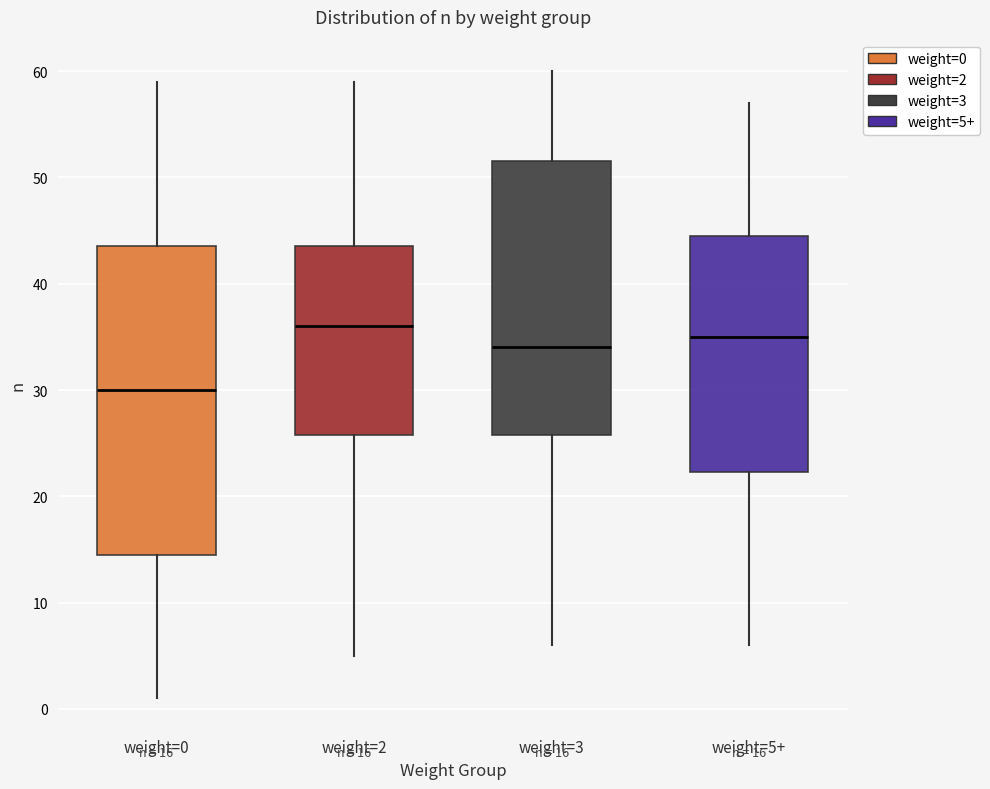

Which box's median line is the lowest?

weight=0